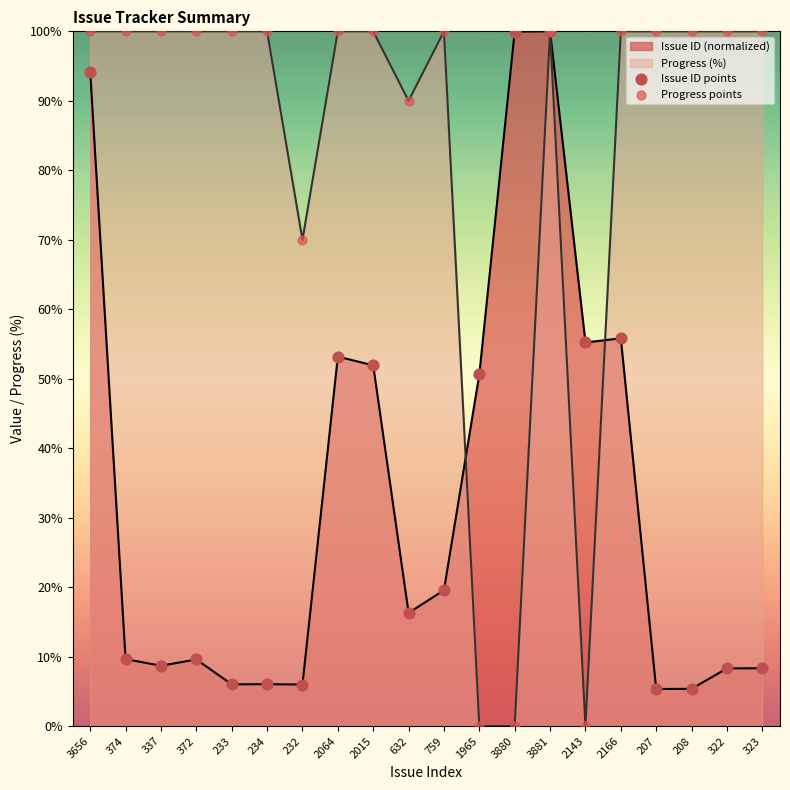

At how many categories does at least one series exceed 52?

19